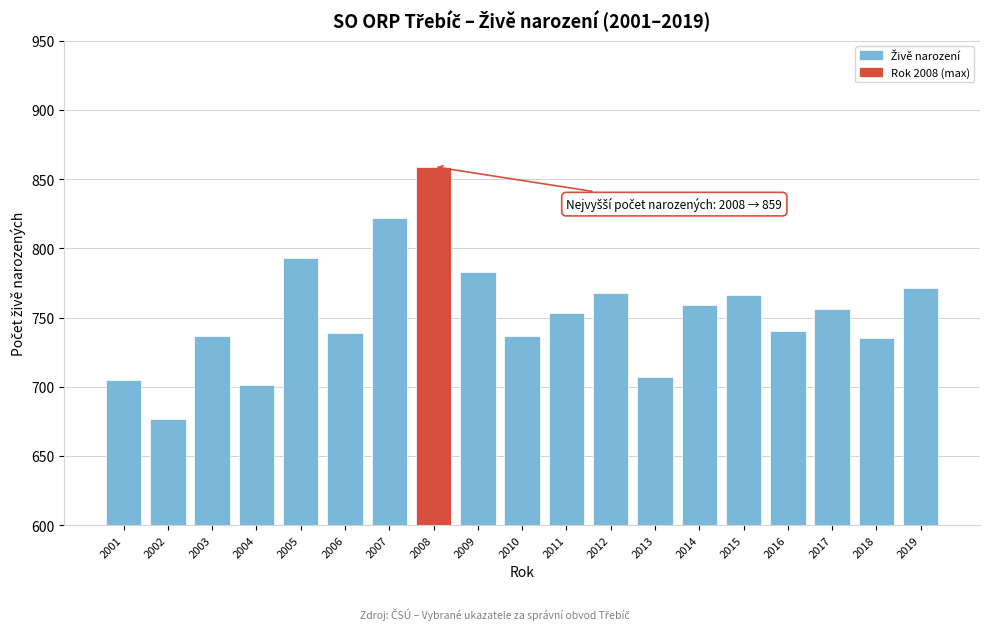

What is the value of the 4th bar from the left?

701